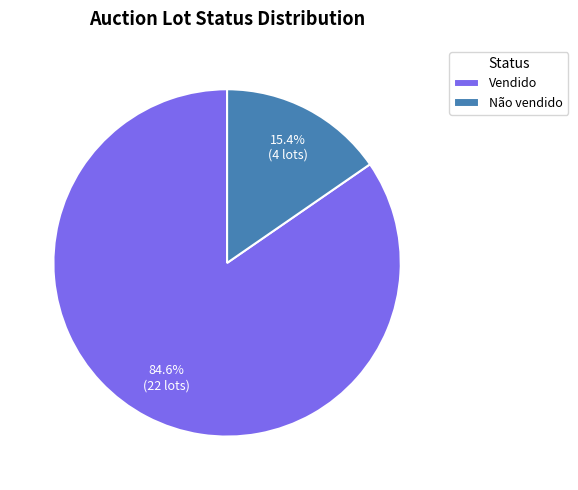

Is Vendido the majority of the pie?

Yes